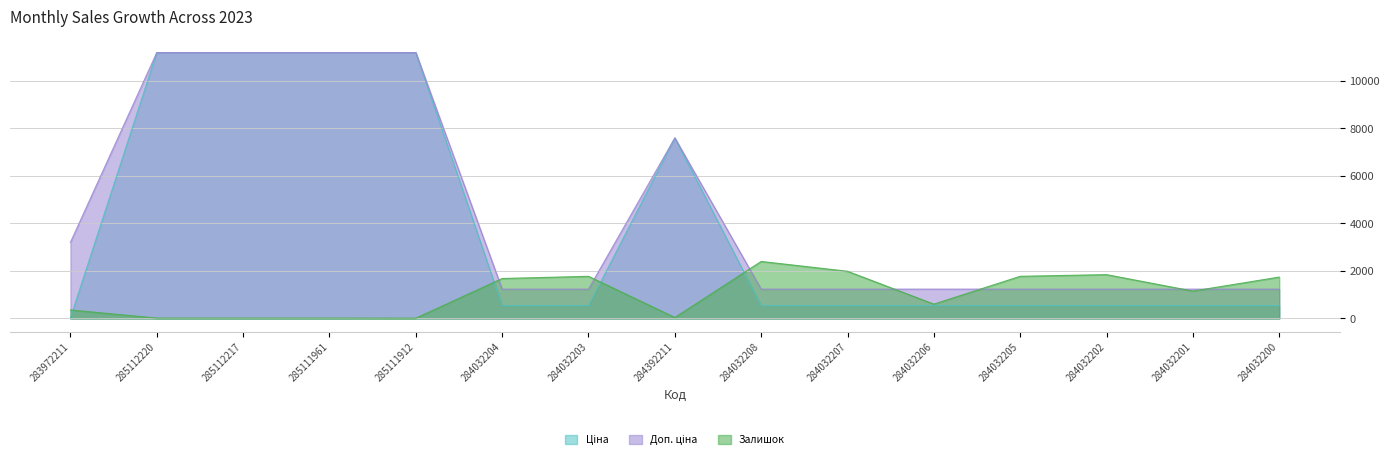

How many lines are shown in the chart?

3